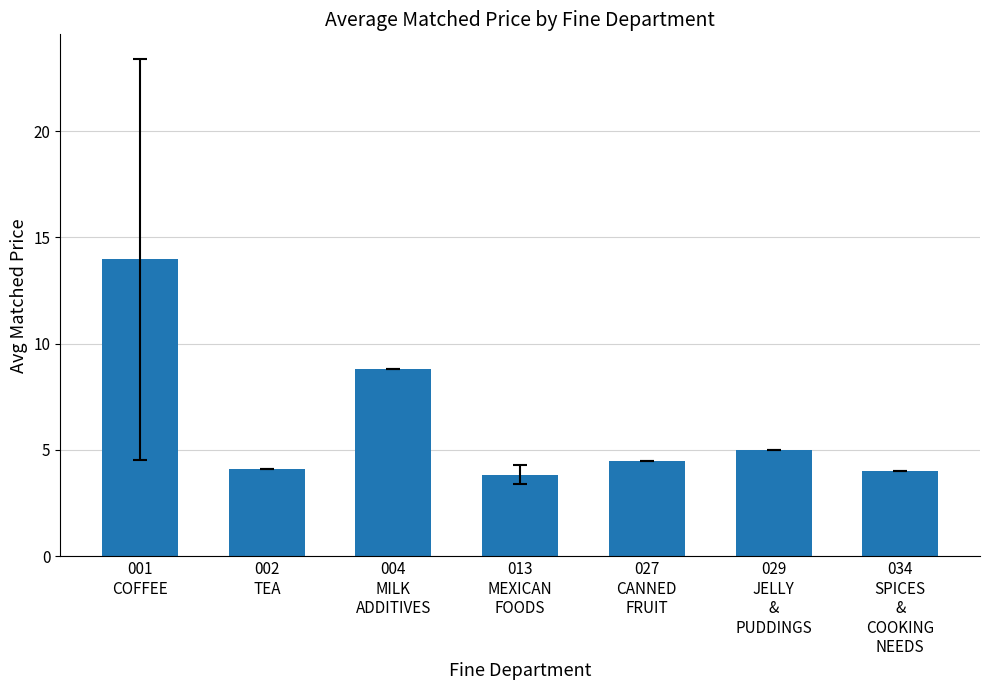

Between 029
JELLY
&
PUDDINGS and 013
MEXICAN
FOODS, which is larger?

029
JELLY
&
PUDDINGS